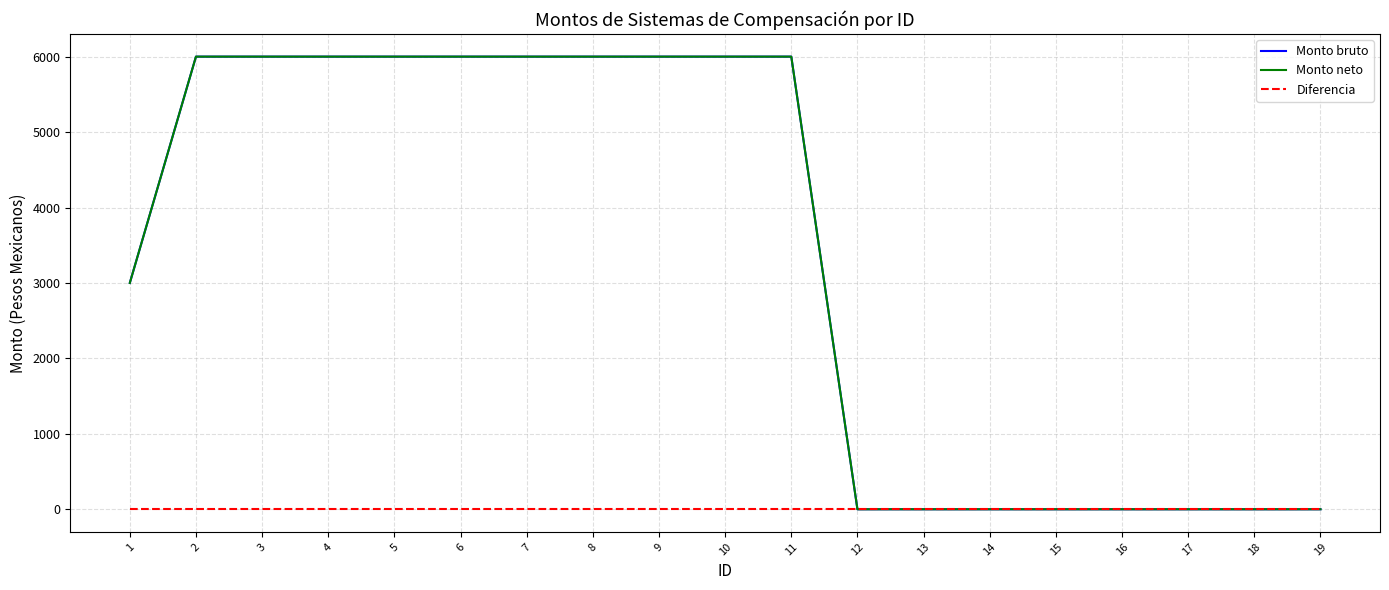

Reading left to right, list all the values displayed in this chart.

Monto bruto: 3000	6000	6000	6000	6000	6000	6000	6000	6000	6000	6000	0	0	0	0	0	0	0	0
Monto neto: 3000	6000	6000	6000	6000	6000	6000	6000	6000	6000	6000	0	0	0	0	0	0	0	0
Diferencia: 0	0	0	0	0	0	0	0	0	0	0	0	0	0	0	0	0	0	0